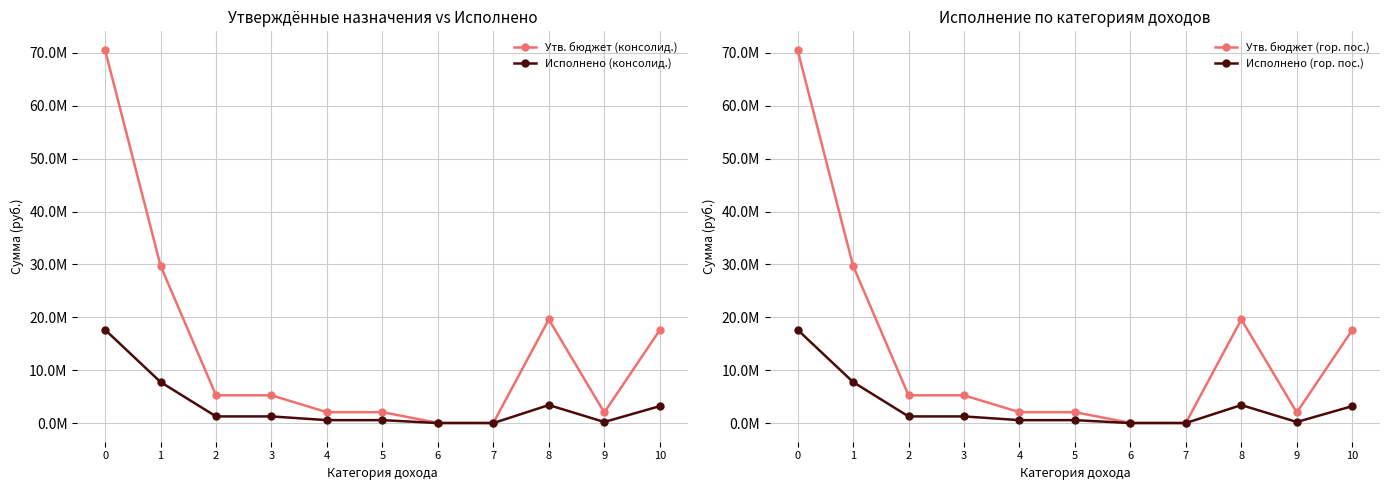

True or false: Утв. бюджет (гор. пос.) has more than 0 points higher than both neighbors.

True